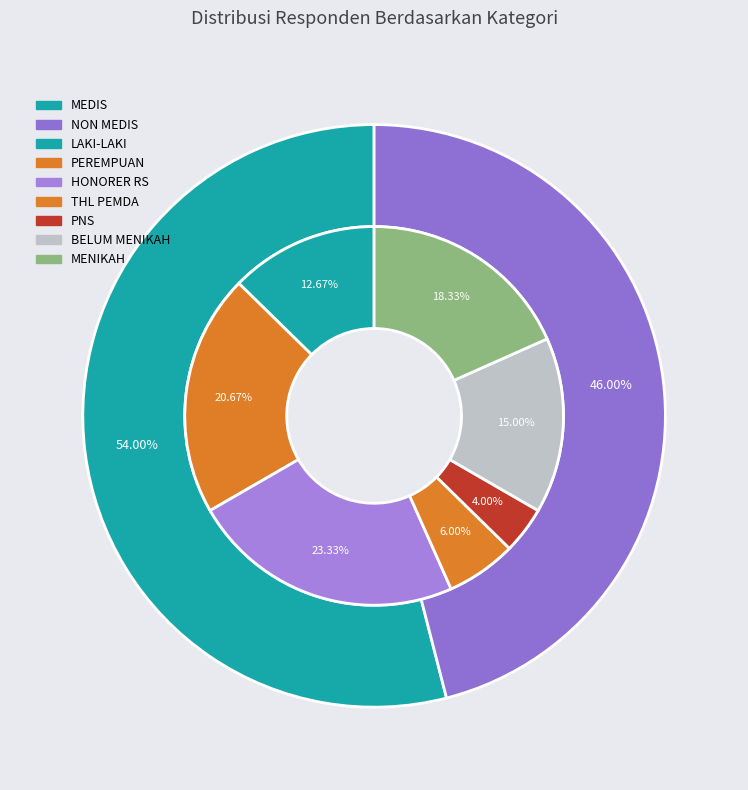

Does any single category account for the majority?

No